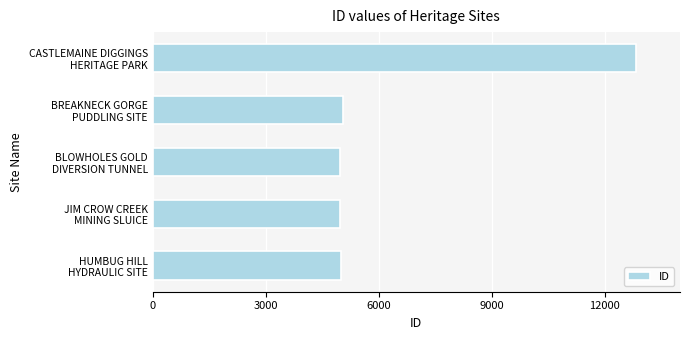

What is the average value?

6571